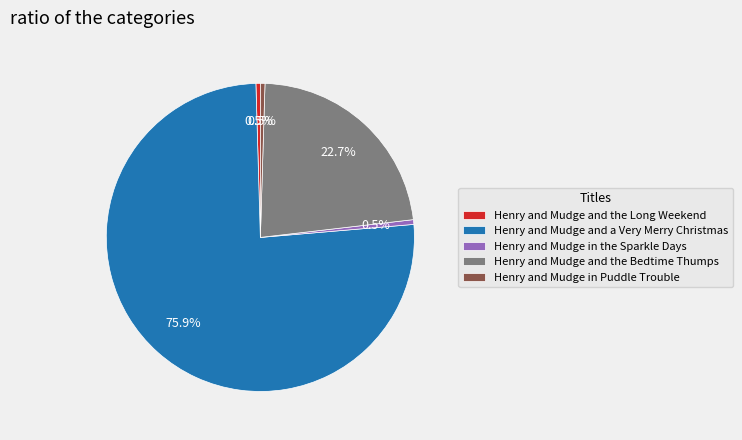

What is the largest slice in the pie chart?

Henry and Mudge and a Very Merry Christmas